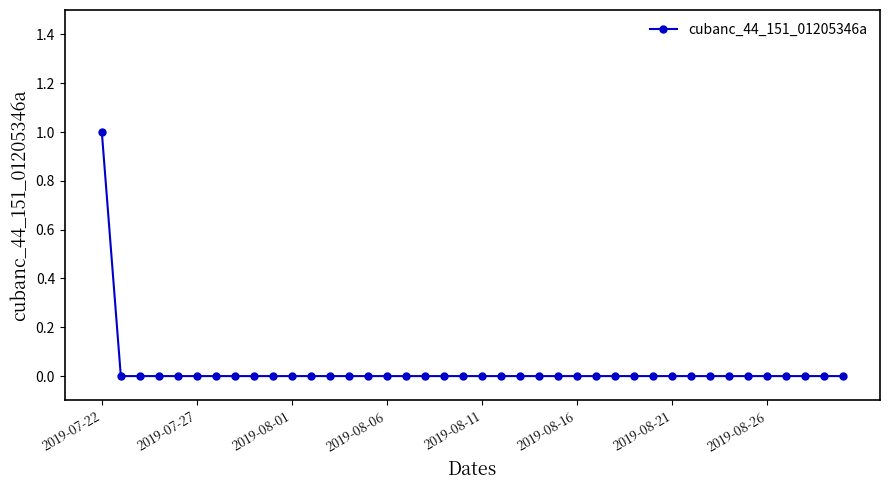

What is the greatest value displayed?

1